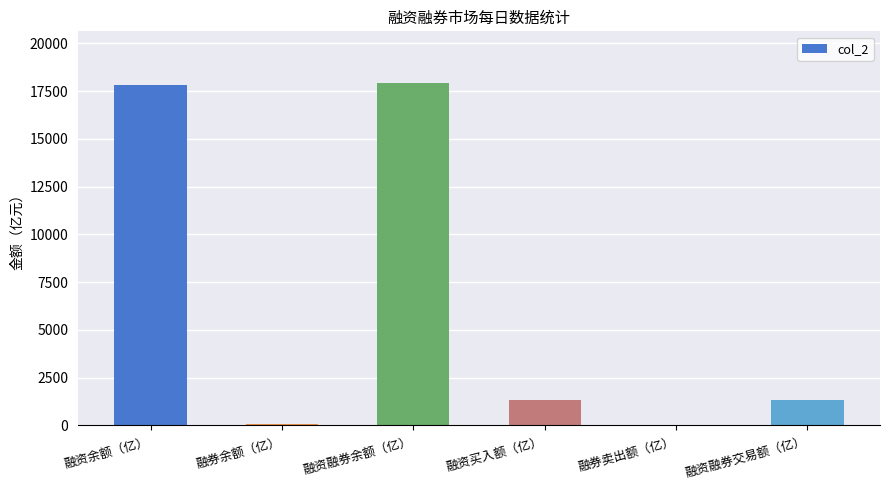

What is the difference between the values at 融券余额（亿） and 融资融券交易额（亿）?

1222.9